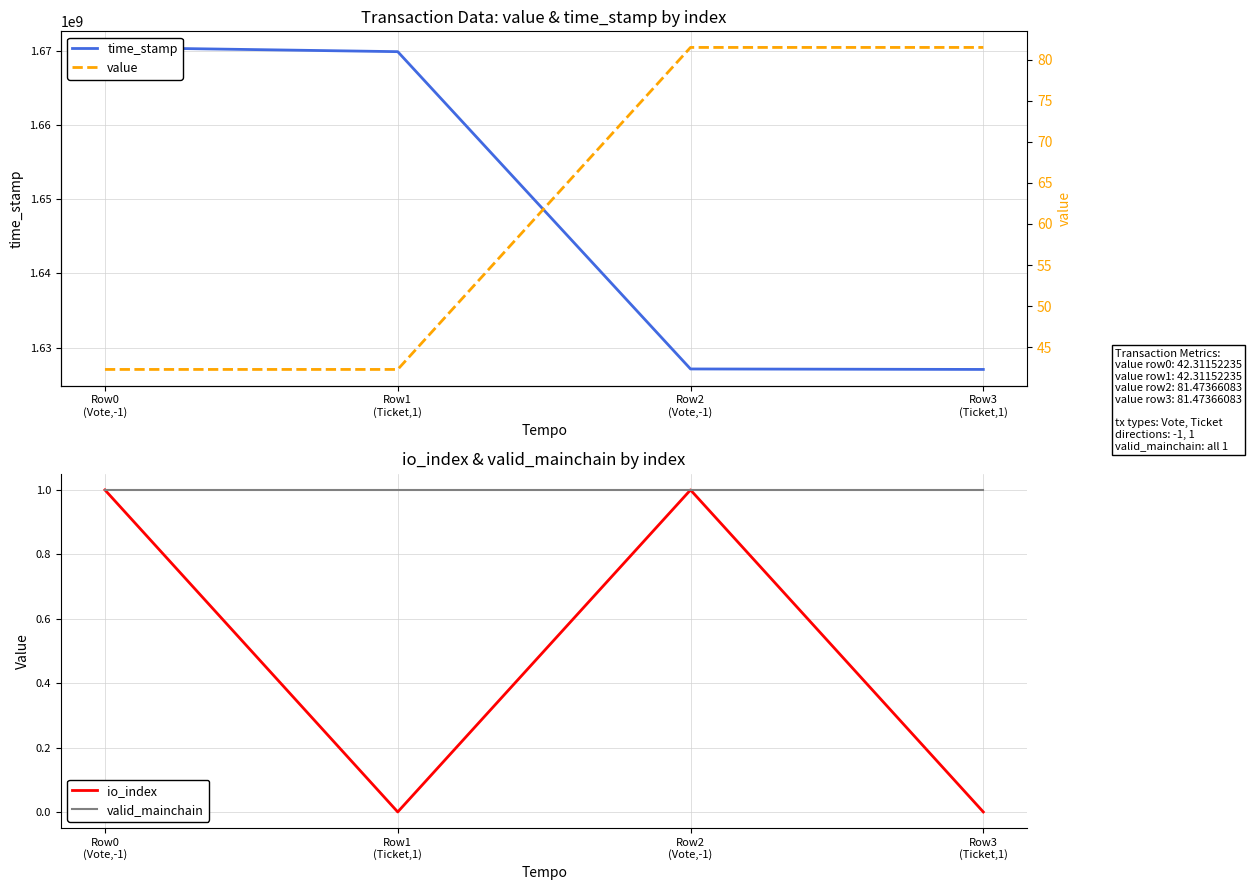

Which series changed the most between Row1
(Ticket,1) and Row3
(Ticket,1)?

time_stamp